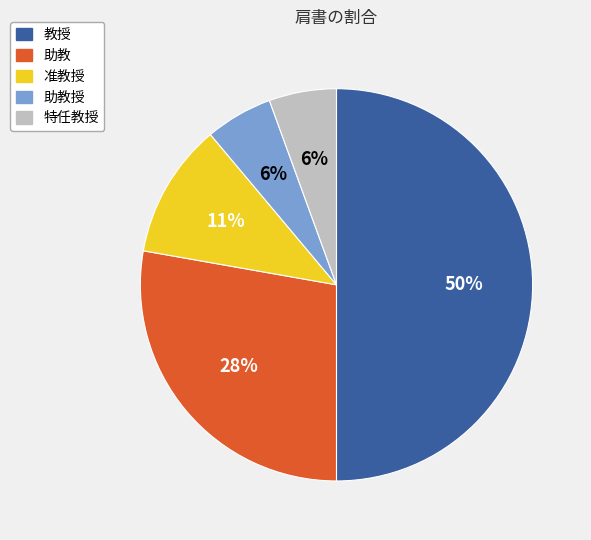

To the nearest percent, what is the difference between the largest and smallest slice percentages?

44%